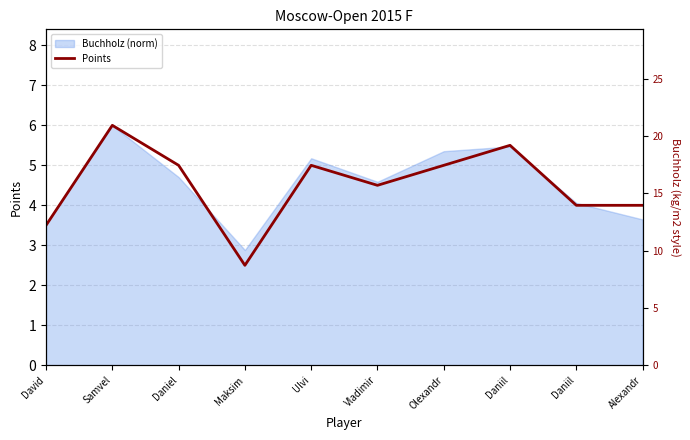

Reading right to left, extract all data points from this chart.

4.0	4.0	5.5	5.0	4.5	5.0	2.5	5.0	6.0	3.5